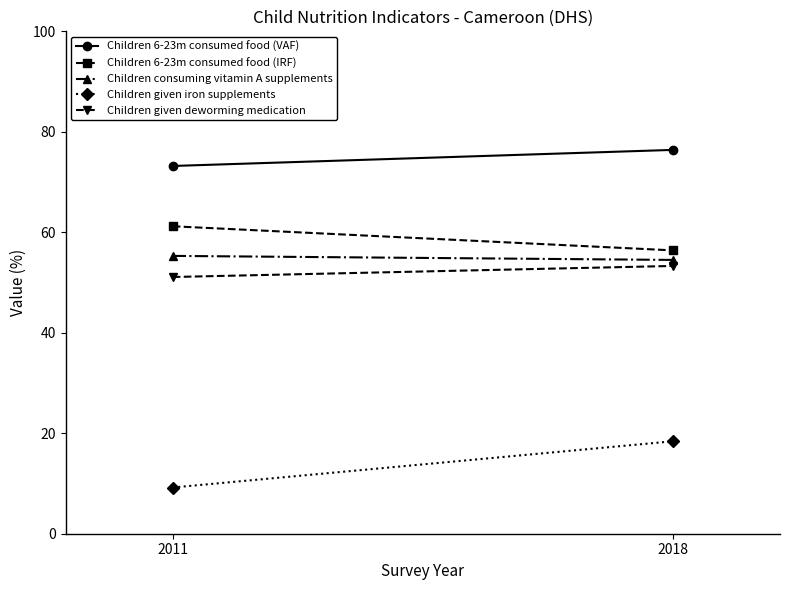

At 2011, list the series in order from smallest to largest.

Children given iron supplements, Children given deworming medication, Children consuming vitamin A supplements, Children 6-23m consumed food (IRF), Children 6-23m consumed food (VAF)